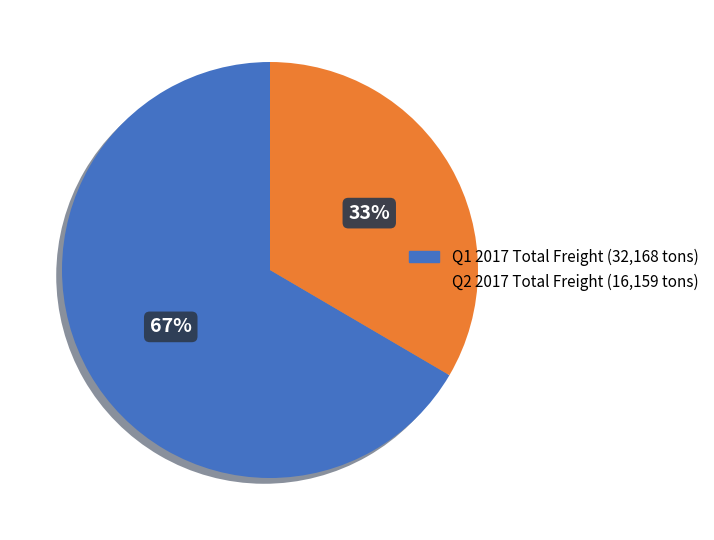

To the nearest percent, what is the average slice percentage?

50%